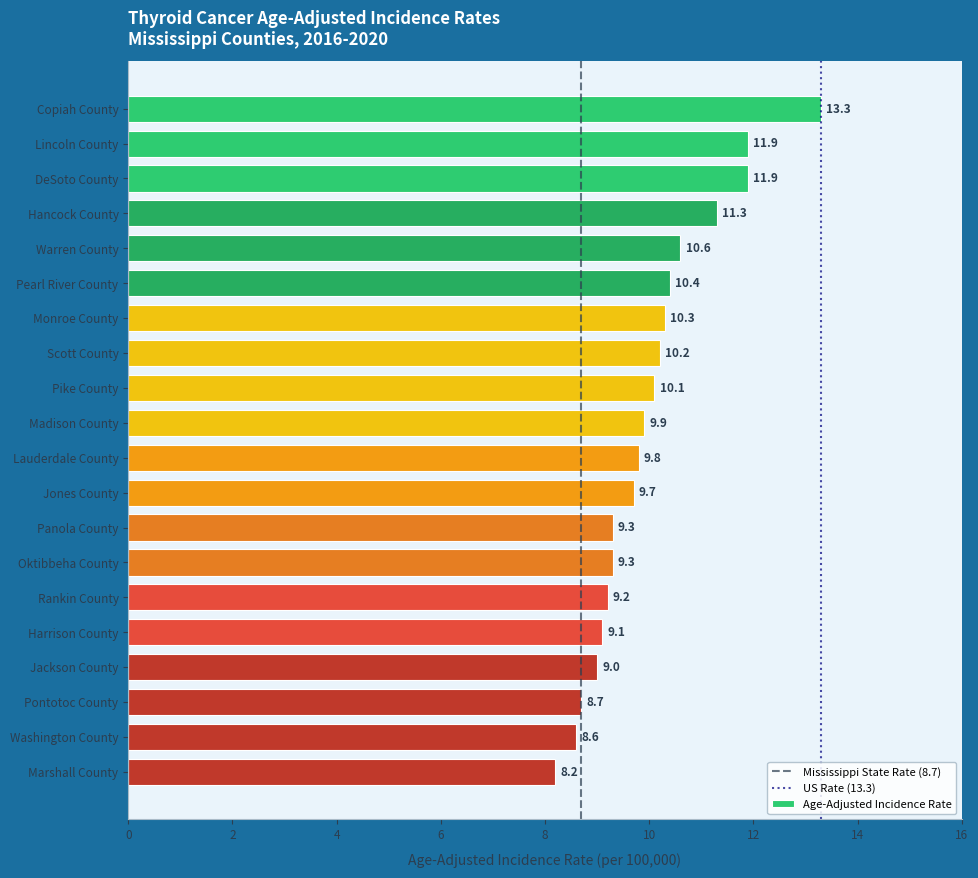

What is the label of the 8th bar from the top?

Scott County